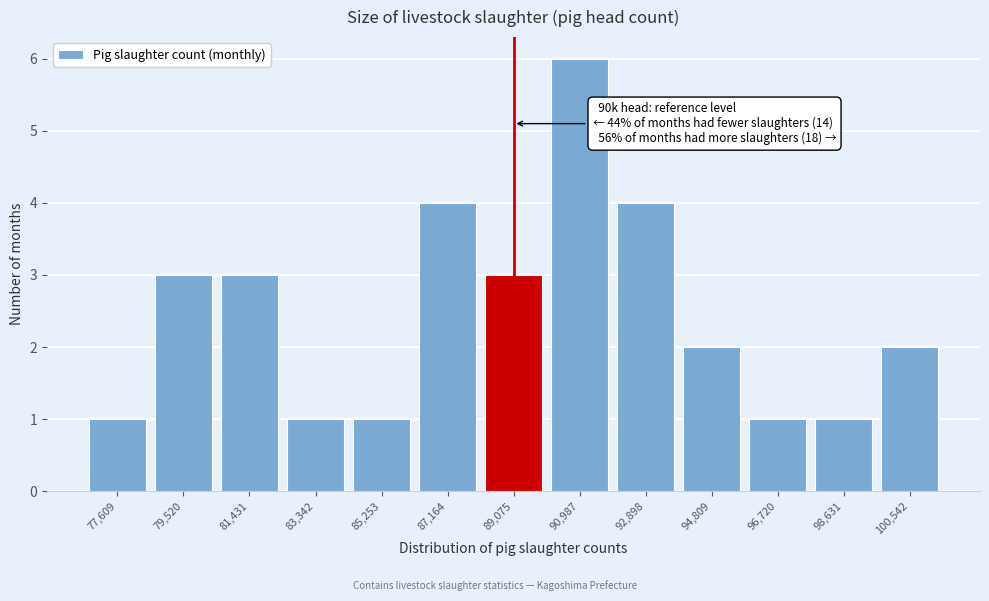

Reading left to right, transcribe all the data shown in this chart.

1	3	3	1	1	4	3	6	4	2	1	1	2